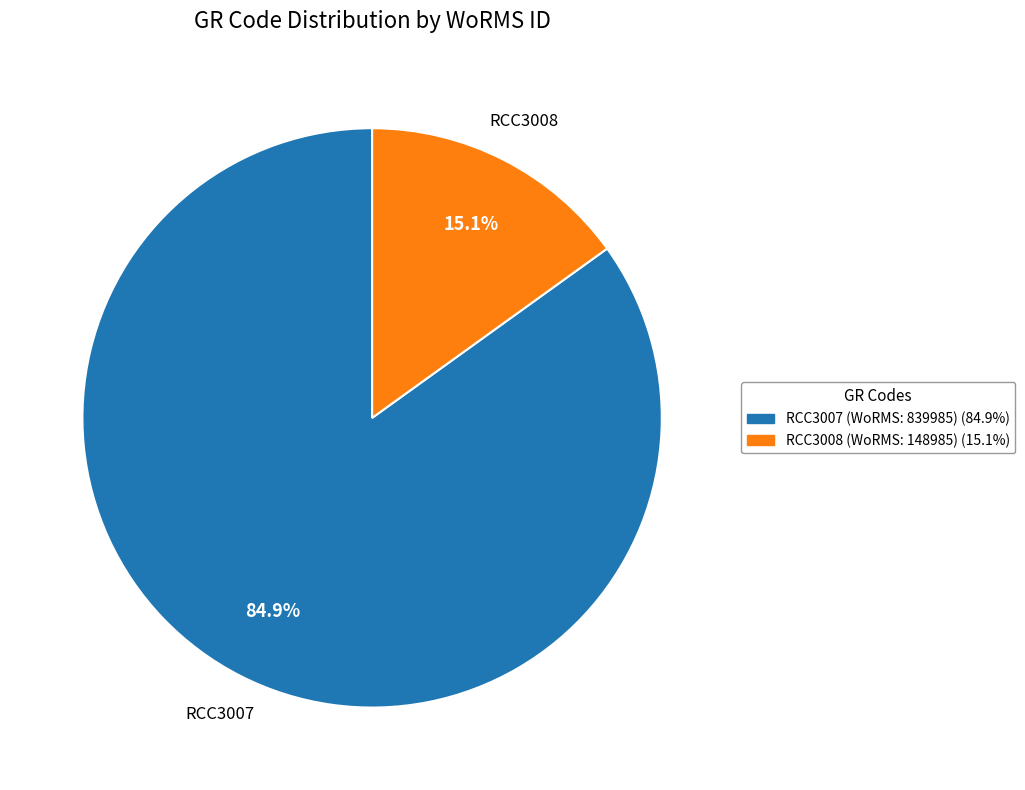

Which category has the biggest portion of the pie?

RCC3007